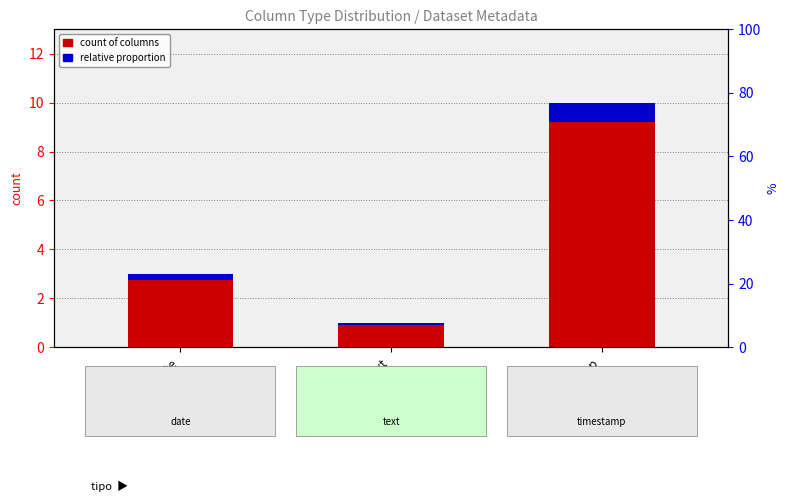

Rank the series at text from lowest to highest value.

relative proportion, count of columns